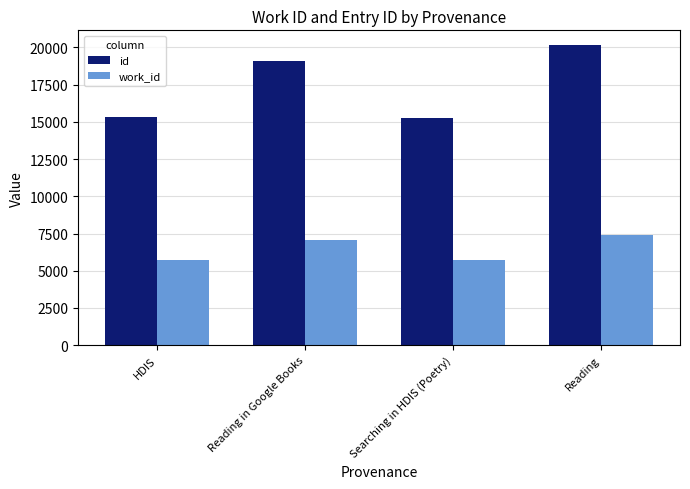

What is the value of the id bar at the 2nd from the left?

19088